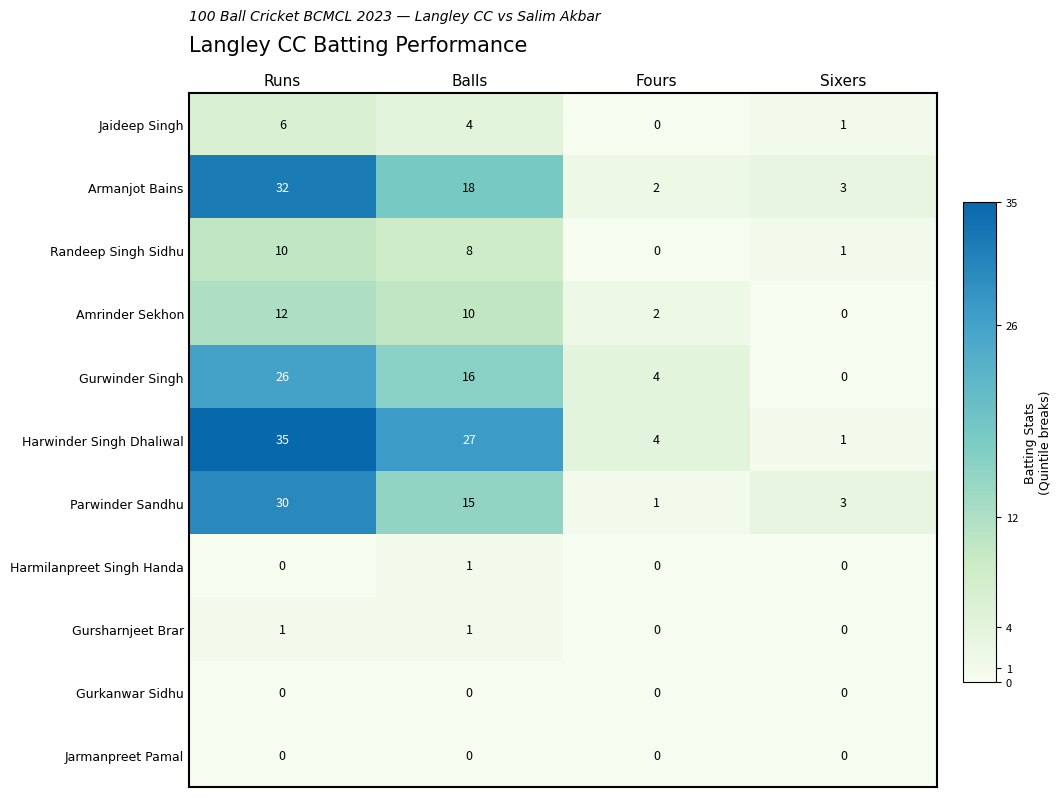

What is the average value of the Harwinder Singh Dhaliwal series?

17